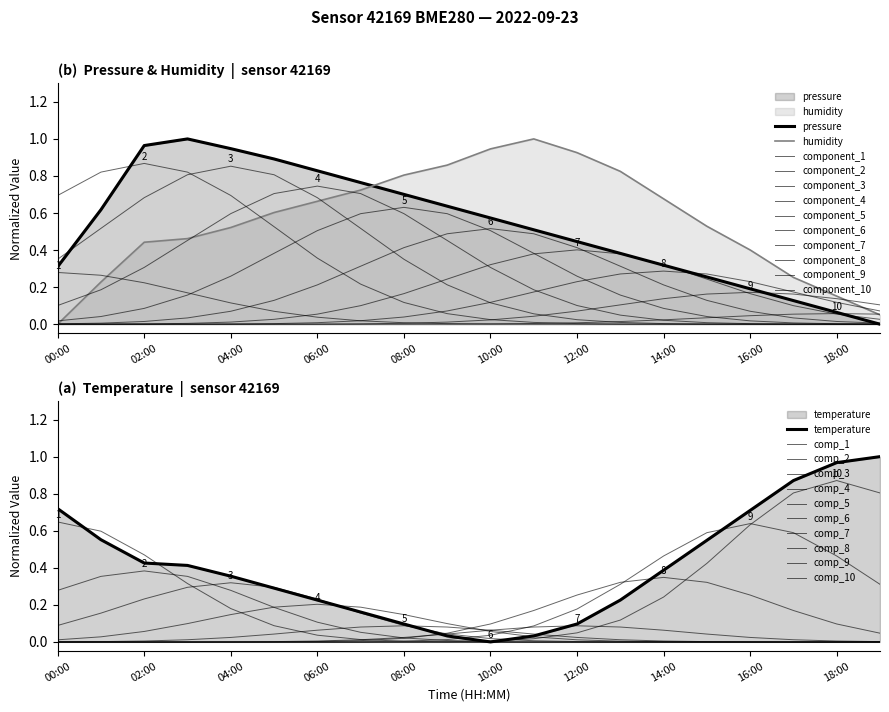

In humidity, how many points are higher than both neighbors (excluding endpoints)?

1